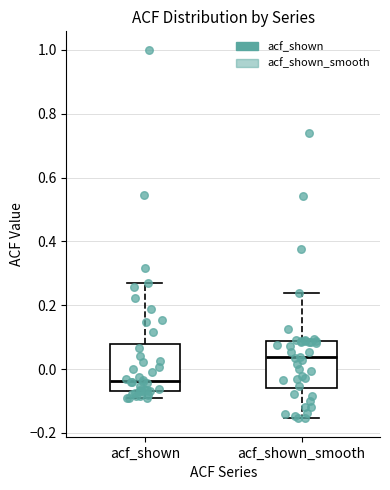

Where does the lower whisker of the box for acf_shown end on the y-axis? The values are not printed on the chart, so give them approximately, as read against the axis.

-0.10